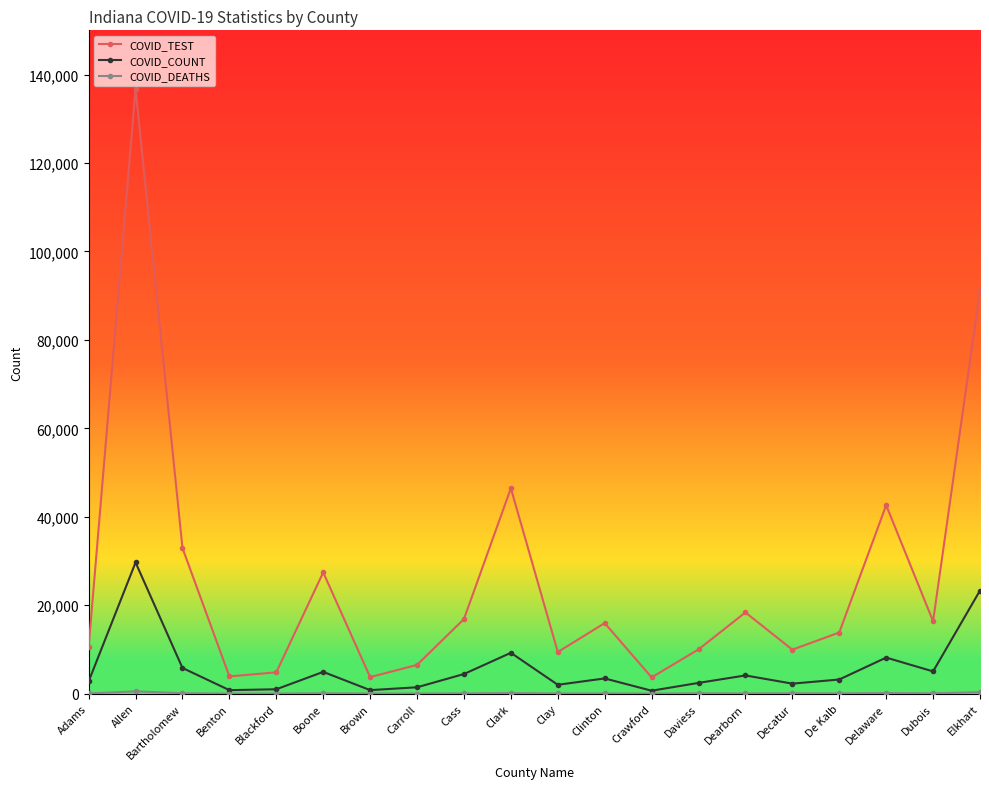

The COVID_TEST series shows 16864 at Cass. True or false?

True